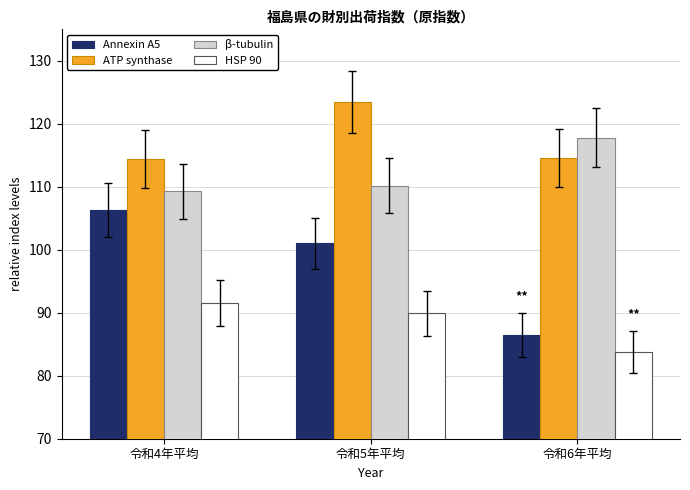

What is the spread (max minus min) of values at 令和6年平均?

34.0